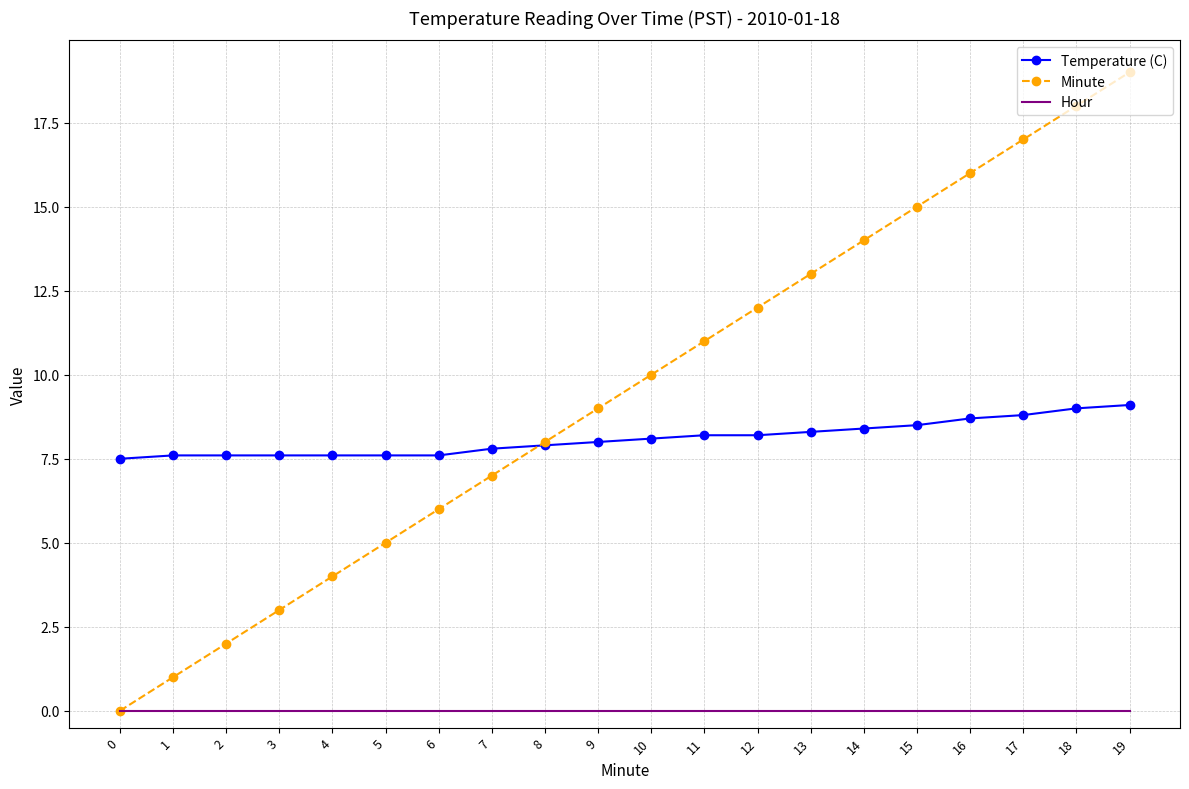

True or false: Minute has more than 1 interior local peaks.

False